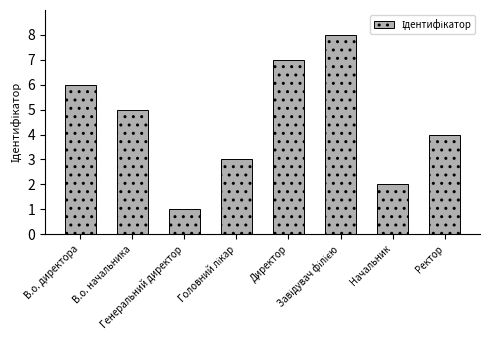

What is the value of the 7th bar from the left?

2